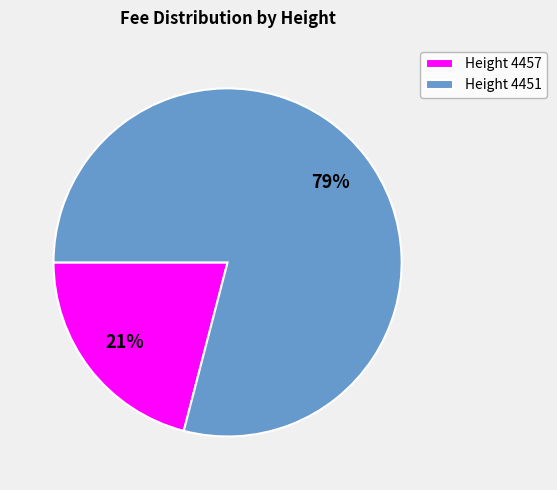

What percentage is the Height 4451 slice, to the nearest percent?

79%